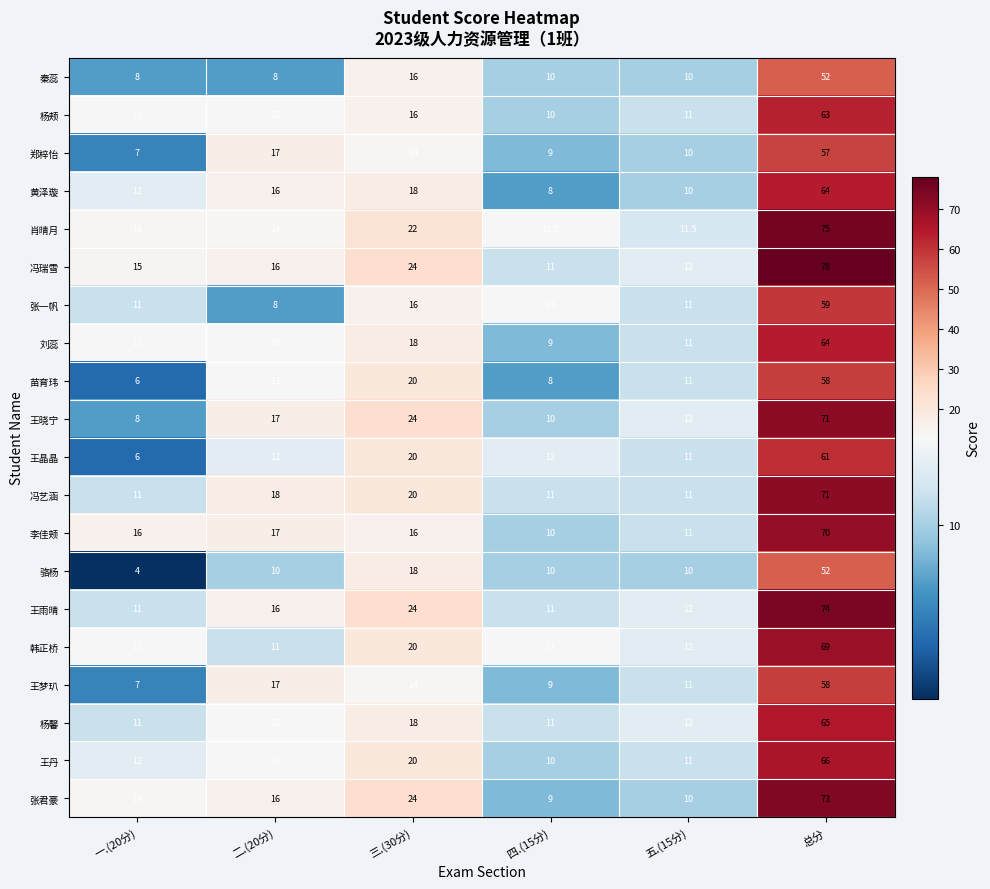

What is the smallest value displayed?

4.0